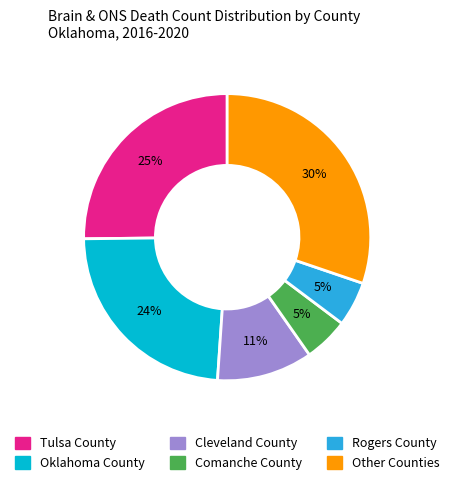

To the nearest percent, what is the average slice percentage?

17%